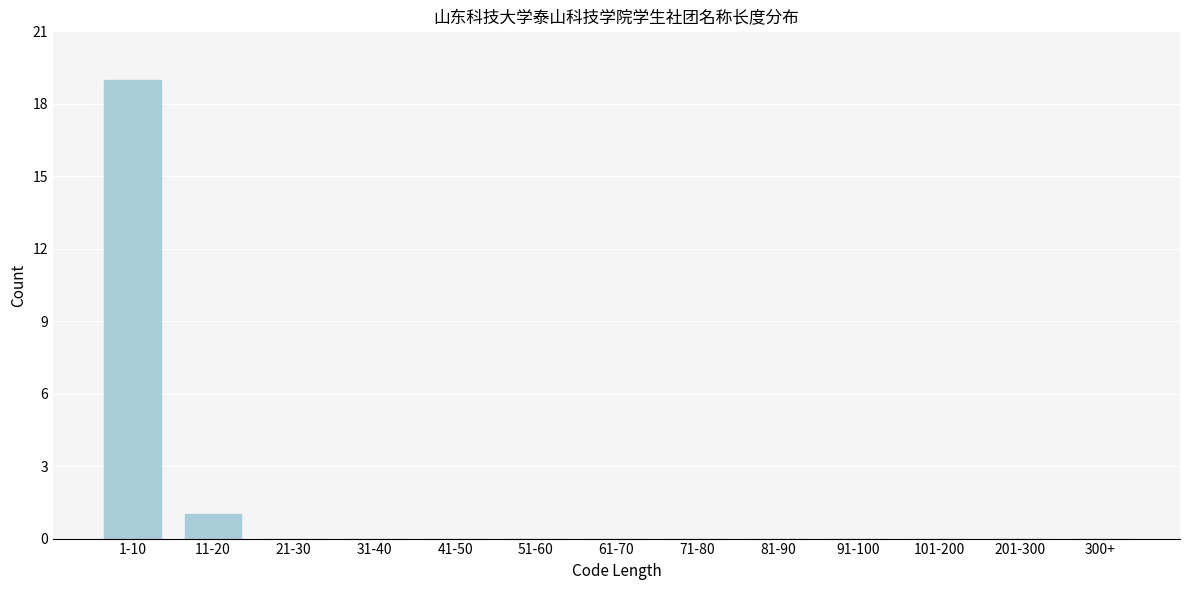

Reading right to left, transcribe all the data shown in this chart.

300+=0	201-300=0	101-200=0	91-100=0	81-90=0	71-80=0	61-70=0	51-60=0	41-50=0	31-40=0	21-30=0	11-20=1	1-10=19